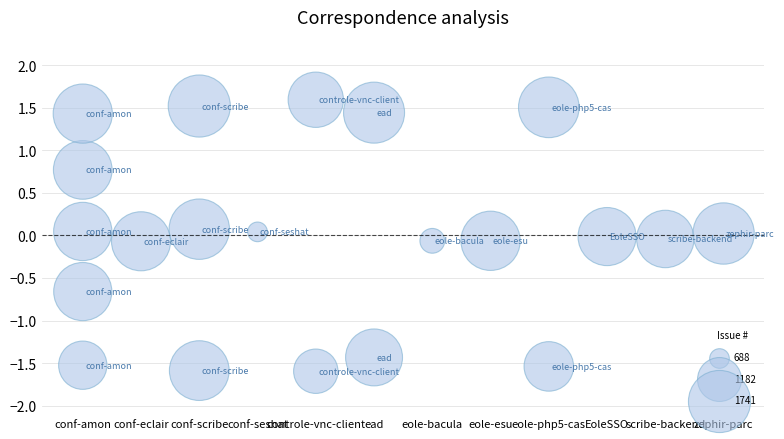

What is the range of X values (max minus min)?

11.0